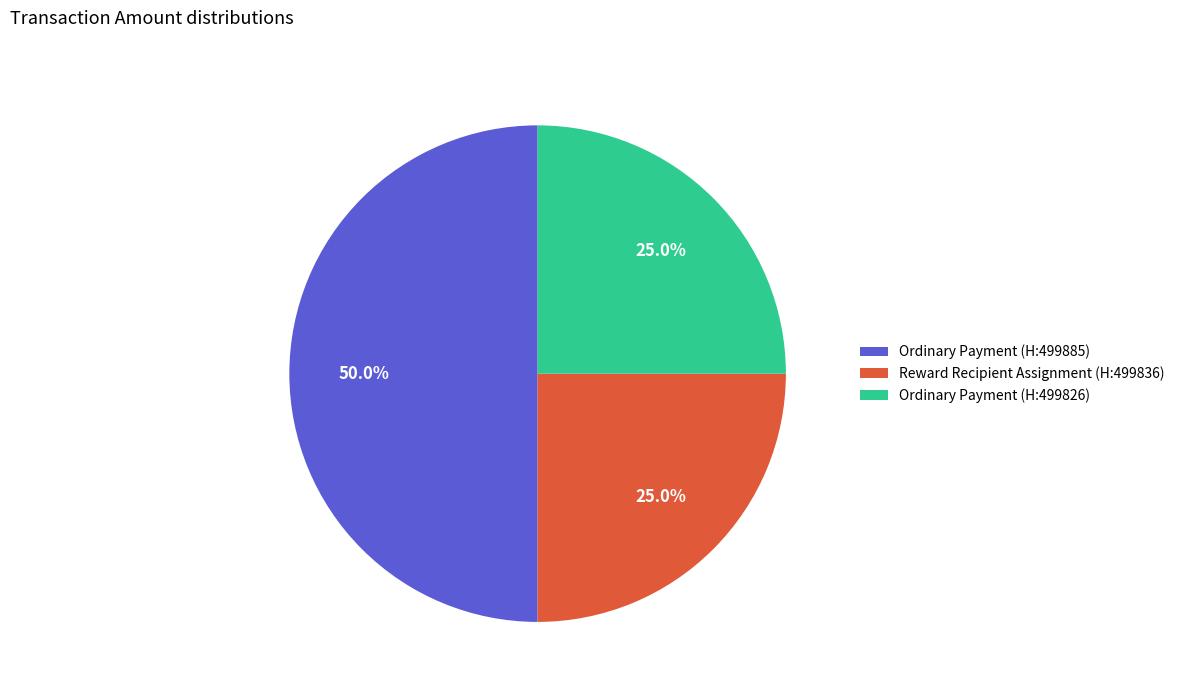

What is the largest slice in the pie chart?

Ordinary Payment (H:499885)